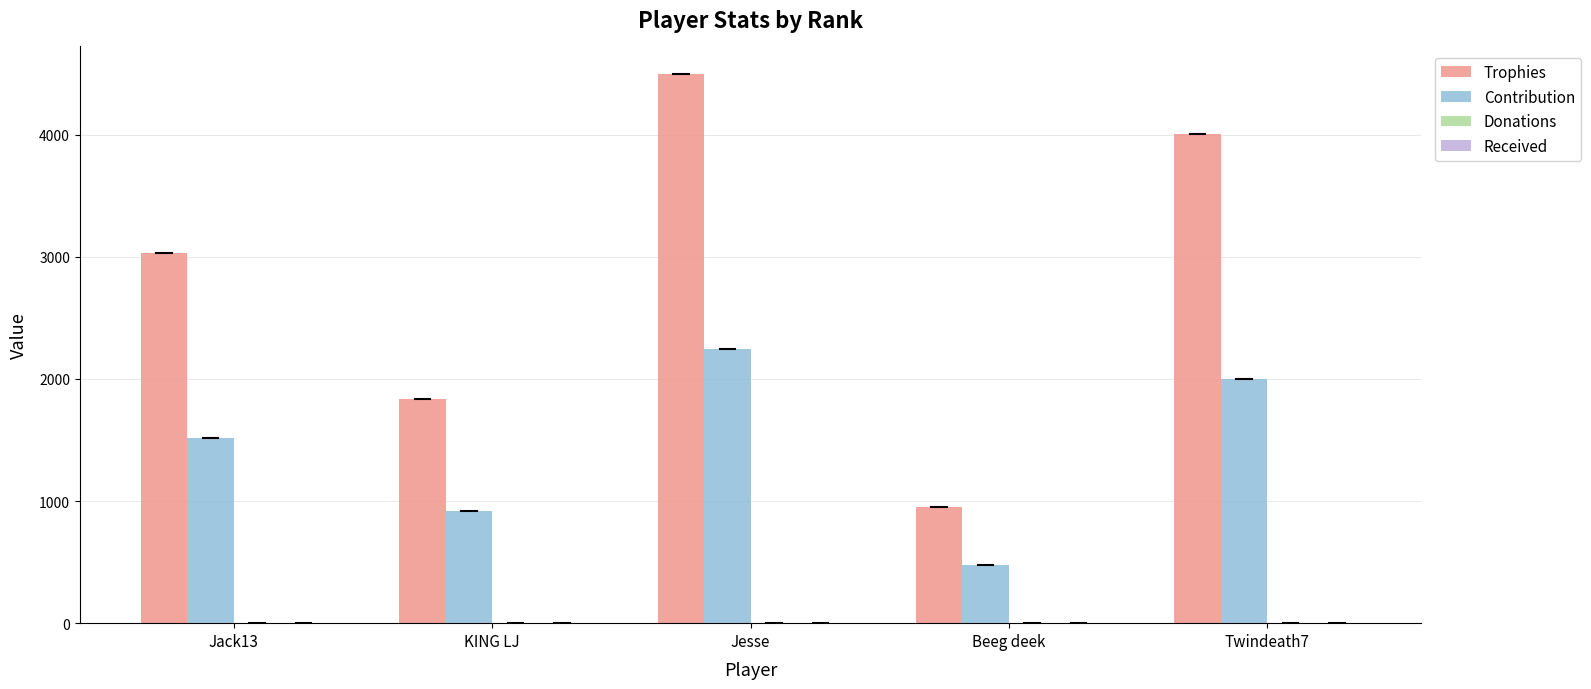

How many distinct data groups are displayed?

2